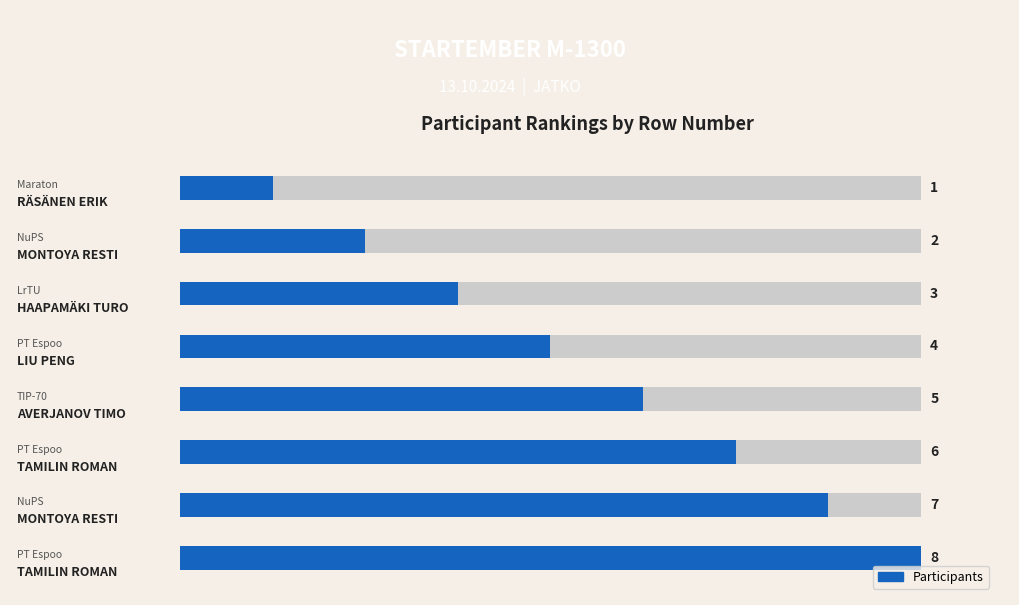

What is the change in value from 2 to 3?

+1